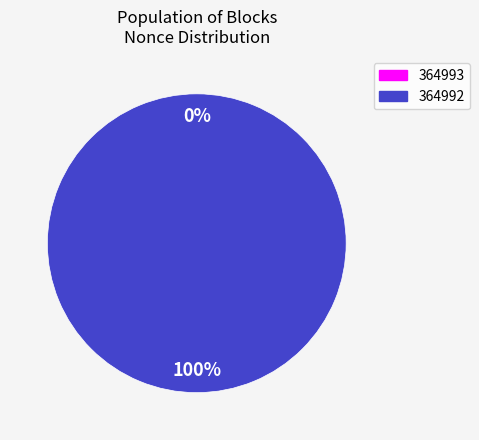

Rank the categories by value from lowest to highest.

364993, 364992